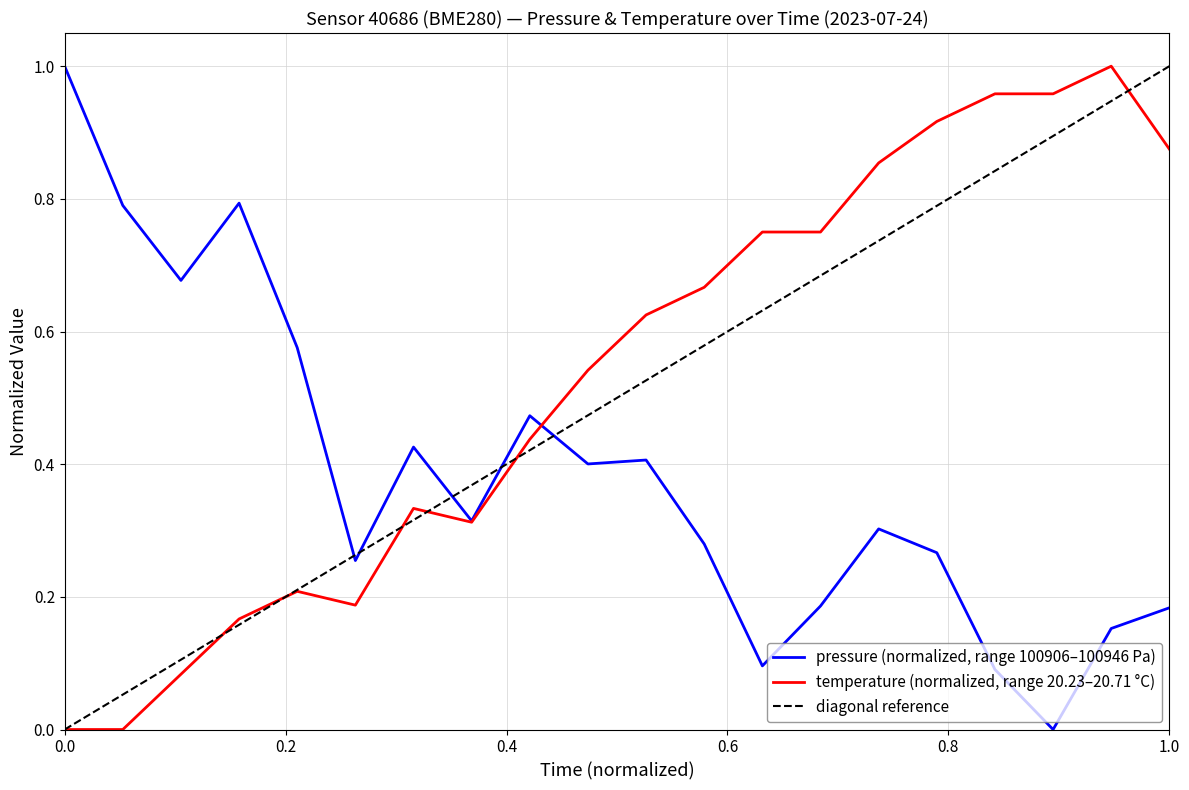

The temperature series shows 0.2 at 00:07. True or false?

True